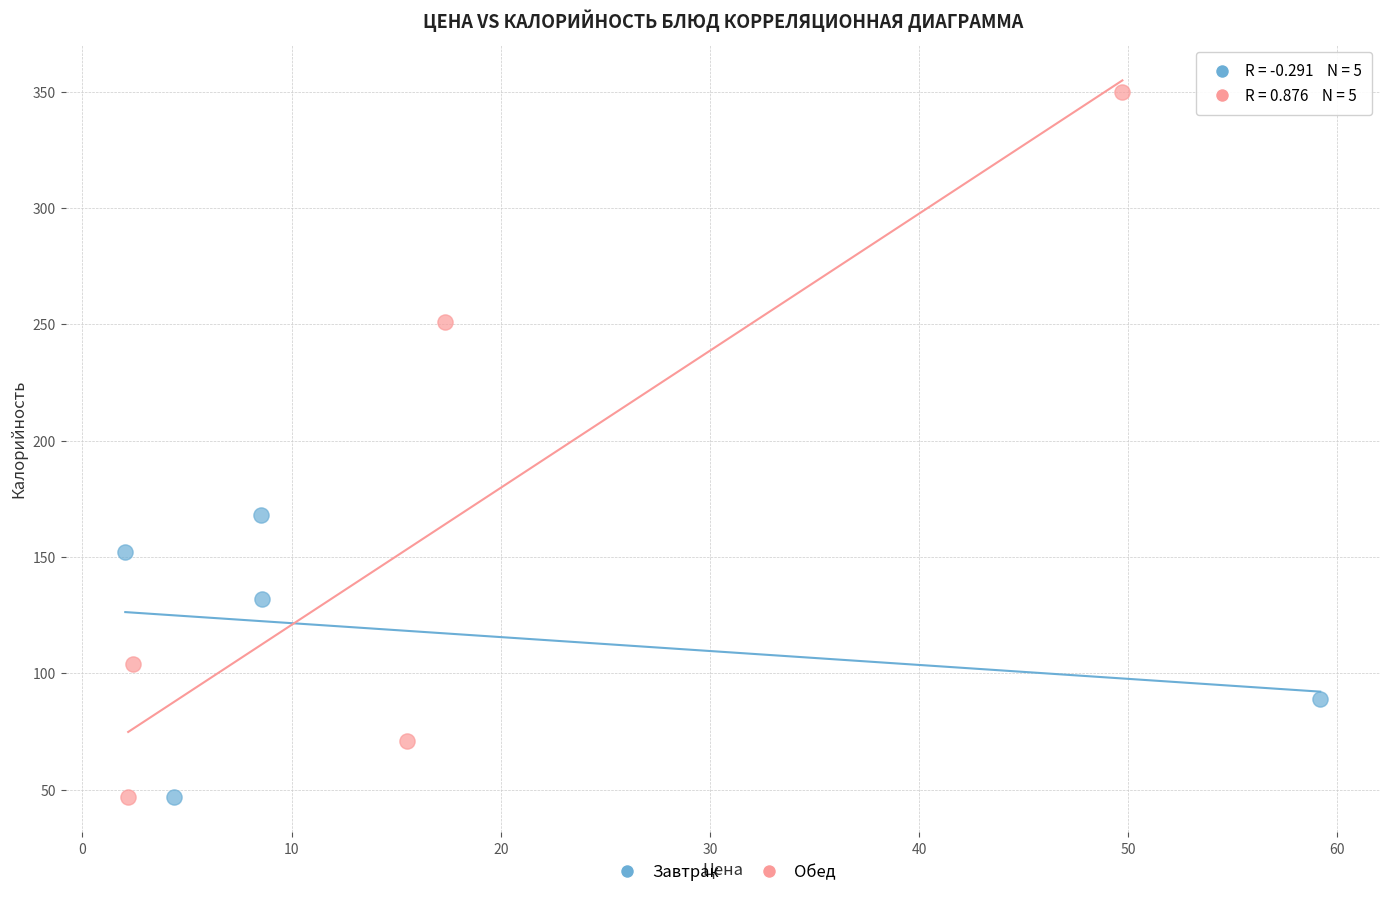

Which series has the largest Y range (max minus min)?

Обед